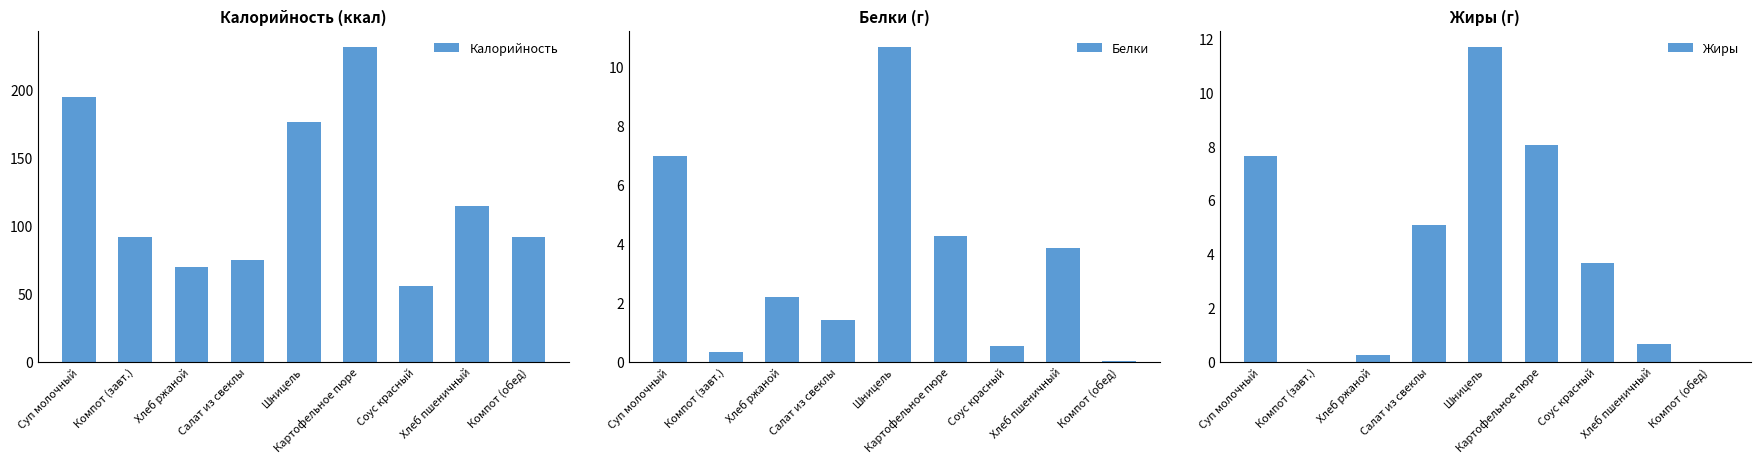

Does the chart contain stacked bars?

No